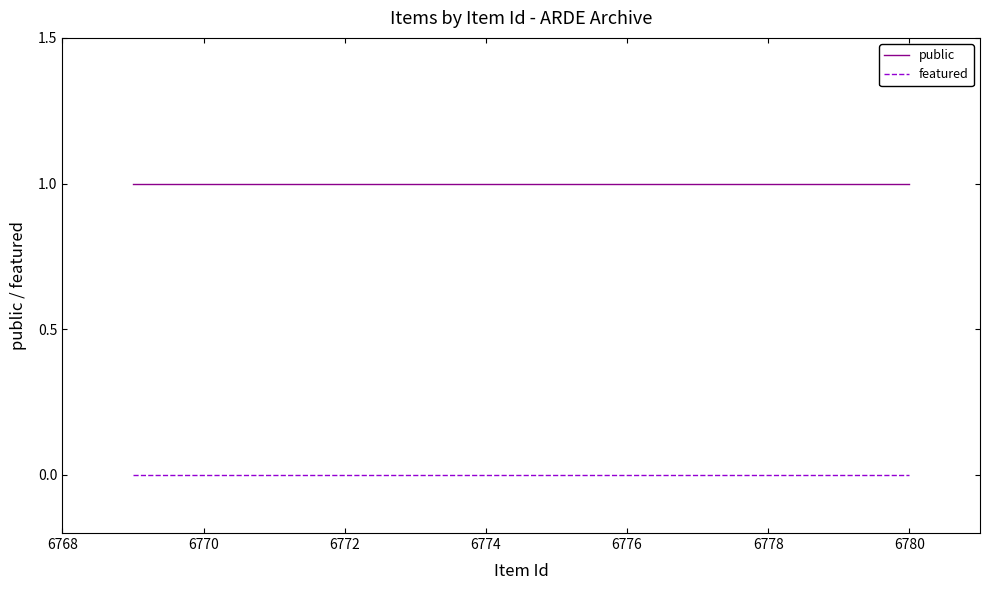

True or false: public and featured intersect in this chart.

False